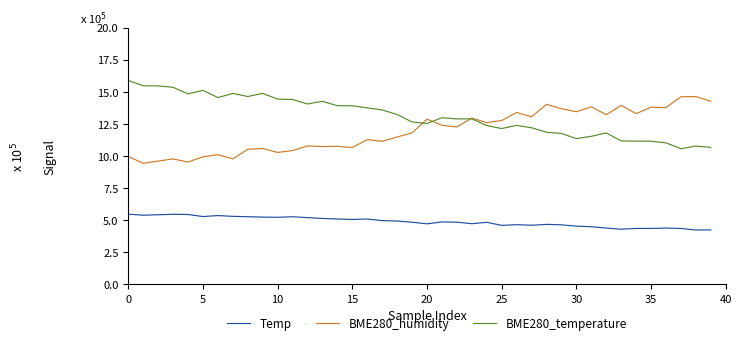

Reading left to right, what are all the values shown in this chart?

Temp: 5.5	5.4	5.4	5.5	5.4	5.3	5.4	5.3	5.3	5.2	5.2	5.3	5.2	5.1	5.1	5.1	5.1	5.0	4.9	4.8	4.7	4.9	4.8	4.7	4.8	4.6	4.7	4.6	4.7	4.6	4.5	4.5	4.4	4.3	4.4	4.4	4.4	4.4	4.2	4.2
BME280_humidity: 10.0	9.4	9.6	9.8	9.5	9.9	10.1	9.8	10.5	10.6	10.3	10.4	10.8	10.7	10.8	10.7	11.3	11.1	11.5	11.8	12.9	12.4	12.3	13.0	12.6	12.8	13.4	13.1	14.0	13.7	13.4	13.8	13.2	13.9	13.3	13.8	13.8	14.6	14.6	14.3
BME280_temperature: 15.9	15.5	15.5	15.4	14.8	15.1	14.6	14.9	14.6	14.9	14.4	14.4	14.1	14.3	13.9	13.9	13.7	13.6	13.2	12.6	12.5	13.0	12.9	12.9	12.4	12.1	12.4	12.2	11.9	11.8	11.4	11.5	11.8	11.2	11.2	11.2	11.0	10.6	10.8	10.7